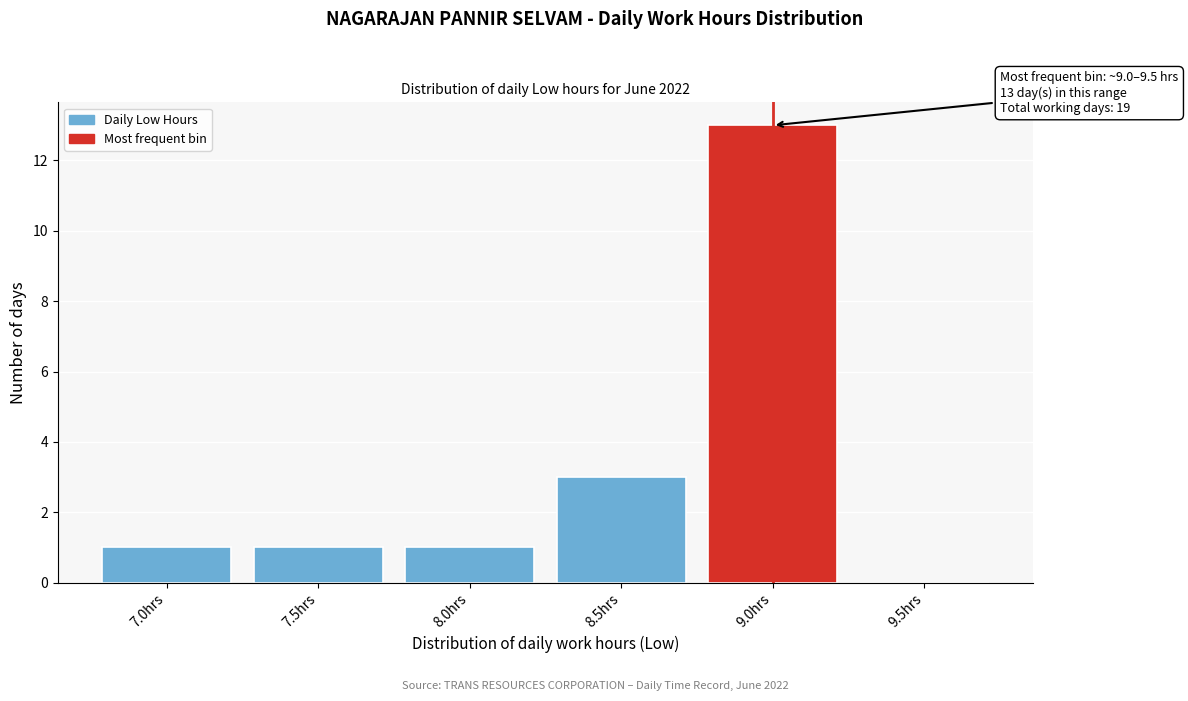

Reading left to right, transcribe all the data shown in this chart.

7.0hrs=1	7.5hrs=1	8.0hrs=1	8.5hrs=3	9.0hrs=13	9.5hrs=0